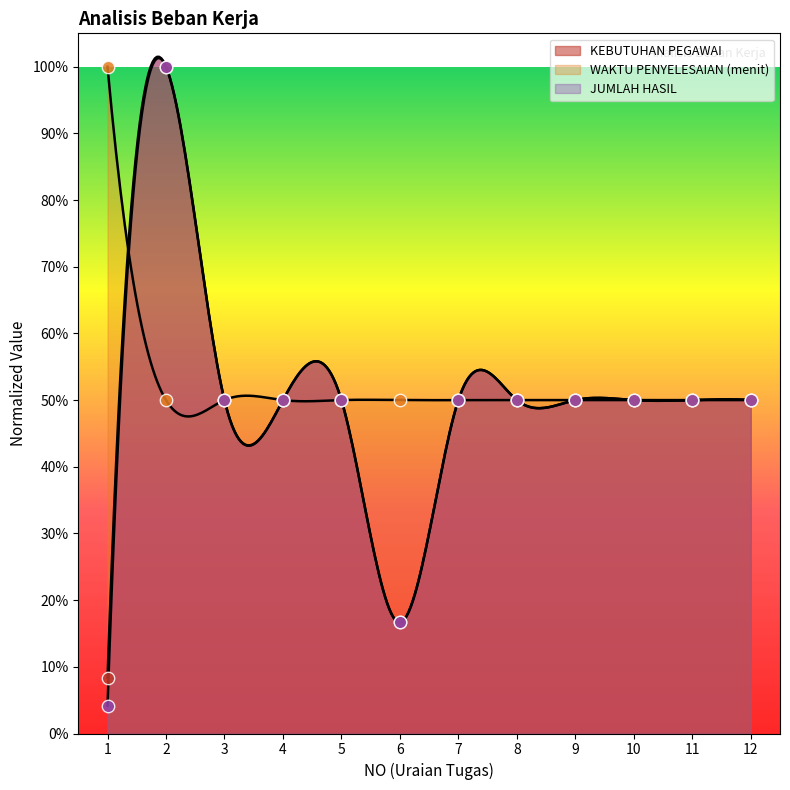

Which series has the largest total across all categories?

WAKTU PENYELESAIAN (menit)